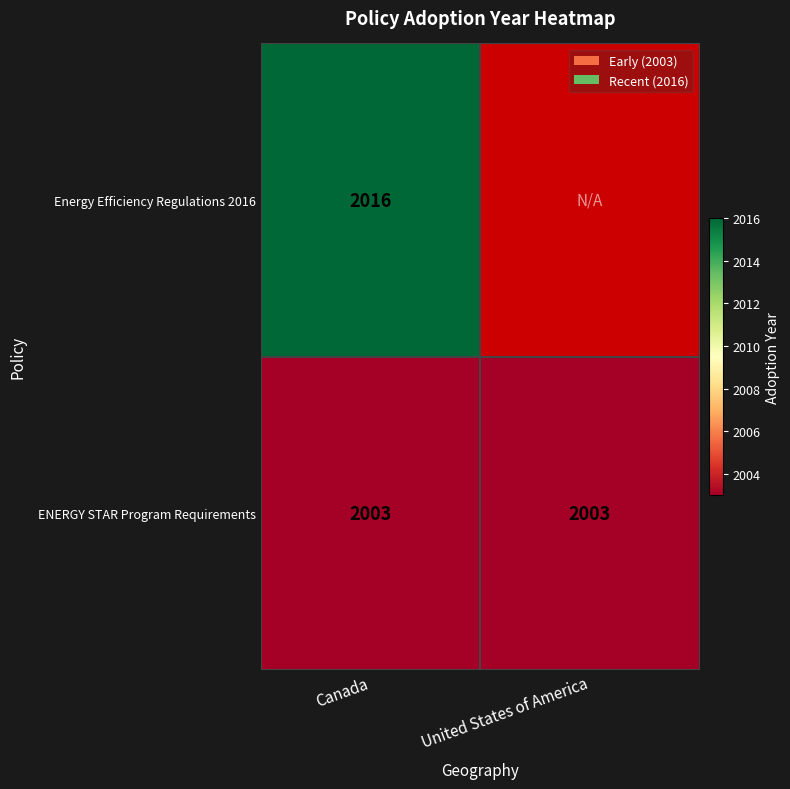

What is the lowest value of the ENERGY STAR Program Requirements series?

2003